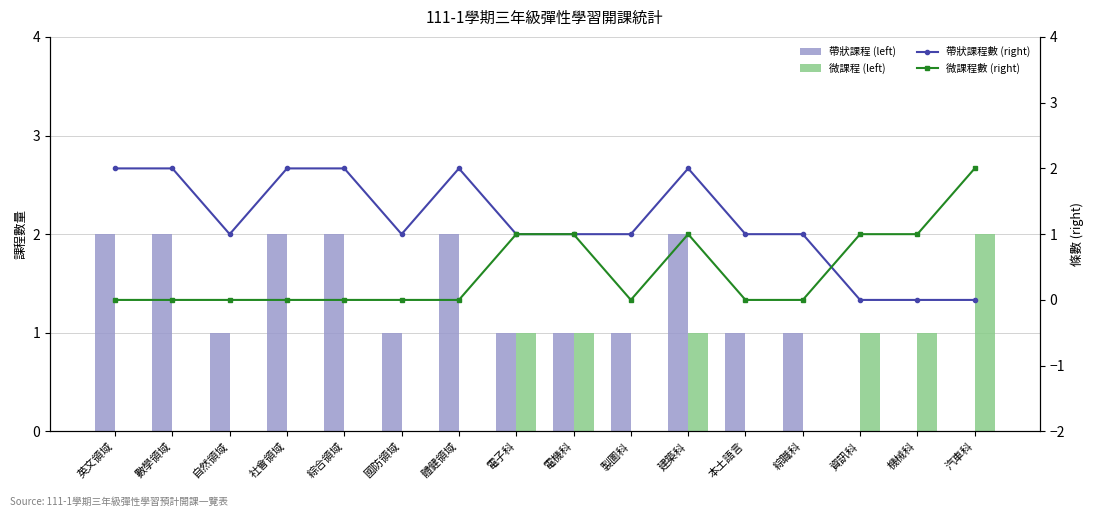

What is the difference between the maximum and minimum values in the 帶狀課程數 (right) series?

2